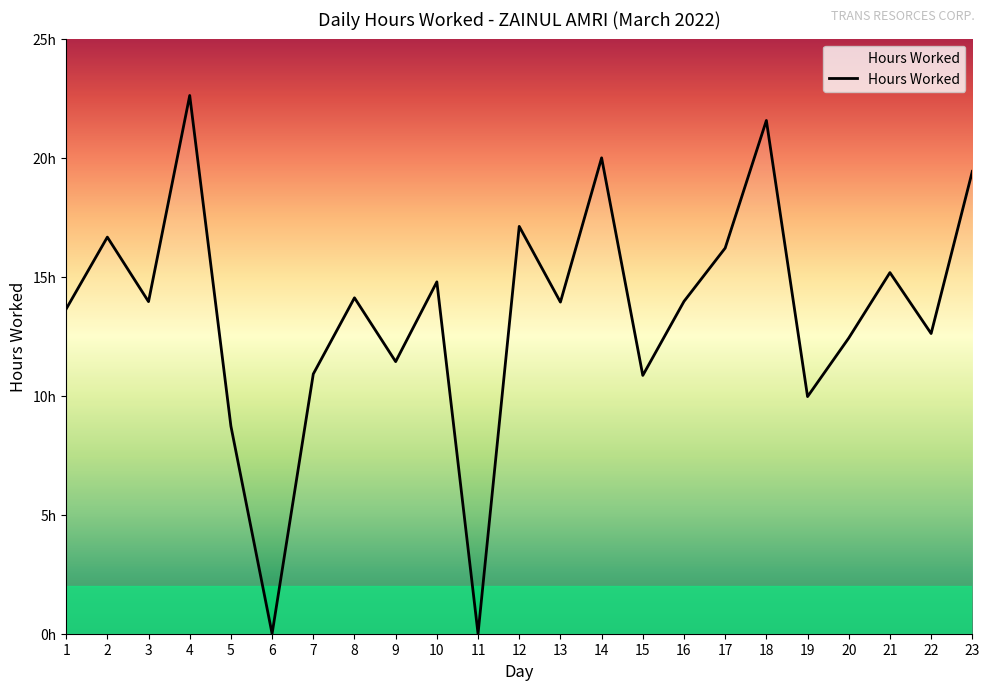

Does the chart have visible grid lines?

No